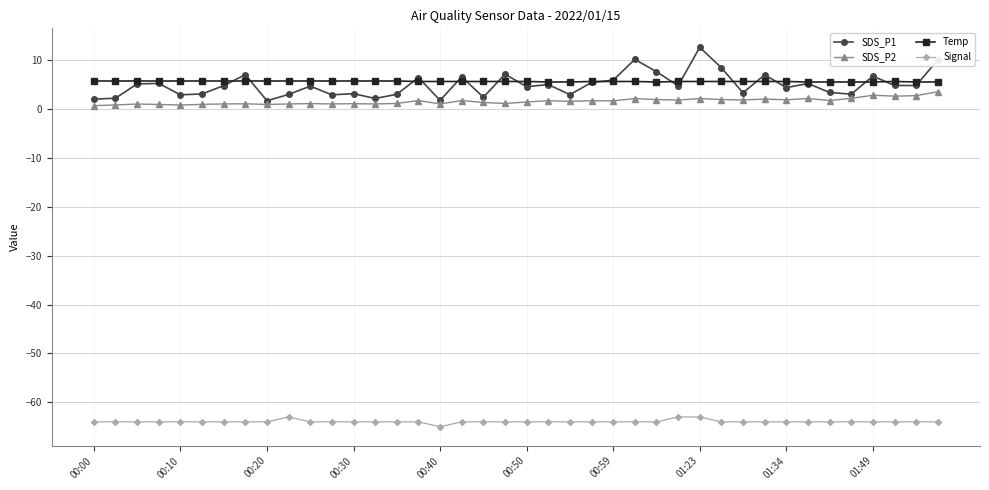

True or false: Signal and SDS_P1 intersect in this chart.

False